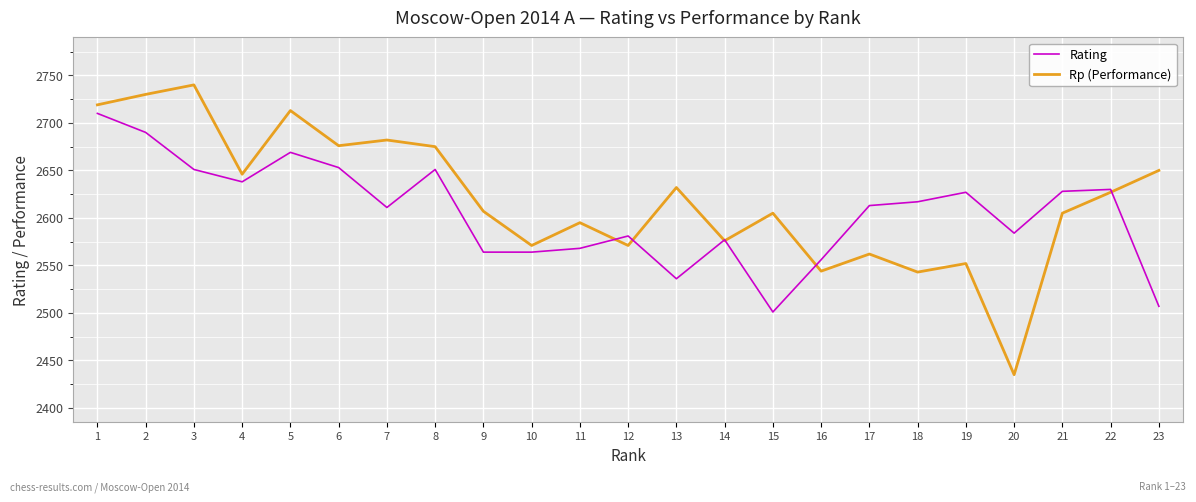

The Rating series shows 2611 at 7. True or false?

True